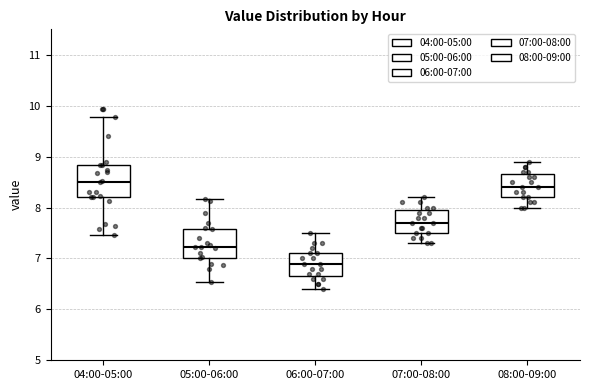

Reading left to right, read every box against the y-axis: the position of its median line, the range the box covers, and the ends of its whiskers. The values are not printed on the chart, so give them approximately, as read against the axis.

04:00-05:00: median 8.5, box 8.2 to 8.8, whiskers 7.5 to 9.8
05:00-06:00: median 7.2, box 7.0 to 7.6, whiskers 6.5 to 8.2
06:00-07:00: median 6.9, box 6.7 to 7.1, whiskers 6.4 to 7.5
07:00-08:00: median 7.7, box 7.5 to 8.0, whiskers 7.3 to 8.2
08:00-09:00: median 8.4, box 8.2 to 8.7, whiskers 8.0 to 8.9